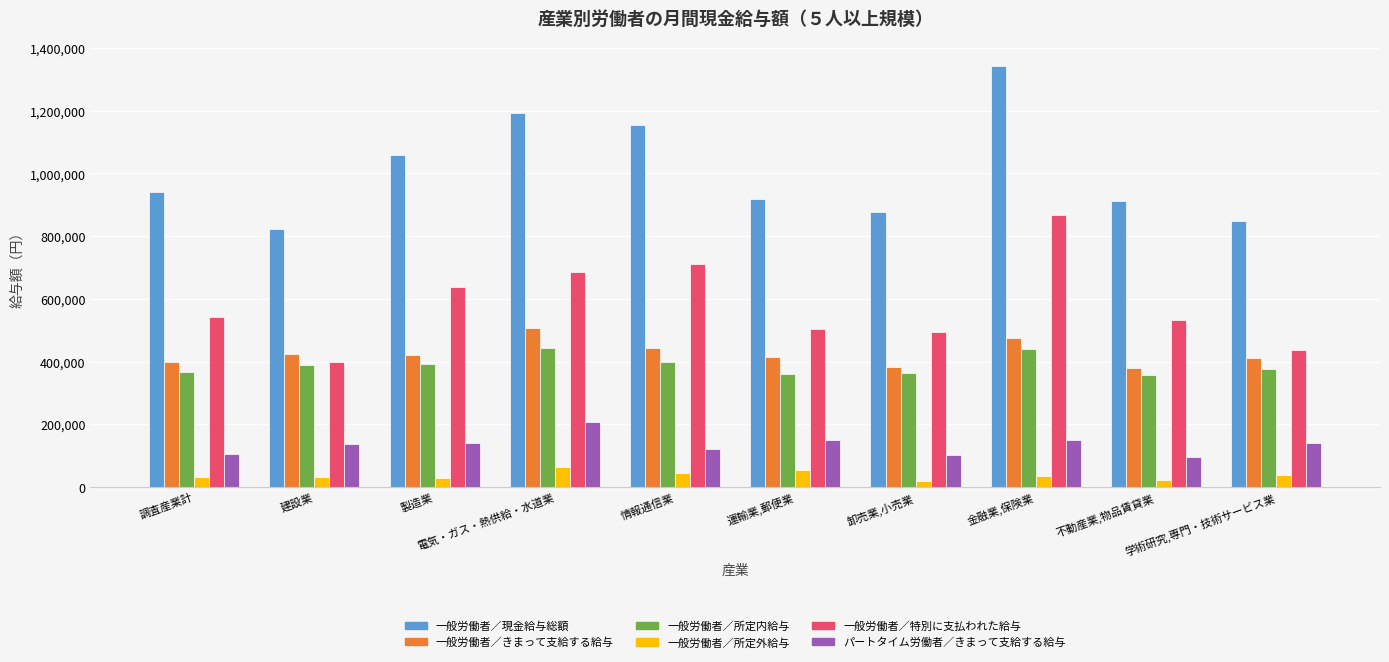

Which series has the widest spread of values?

一般労働者／現金給与総額